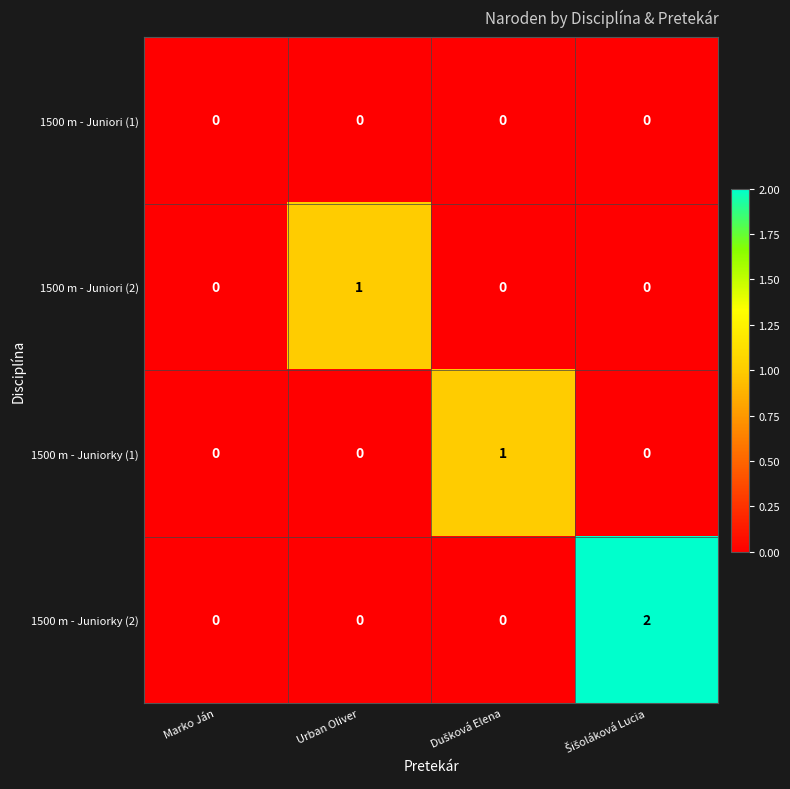

How many 1500 m - Juniori (2) values are between 0 and 1?

4